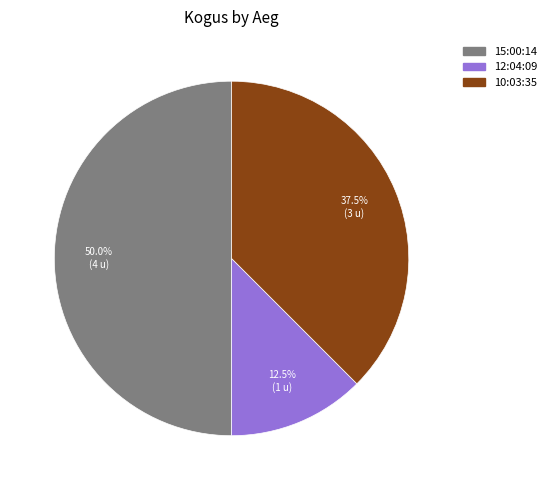

Rank the categories by value from lowest to highest.

12:04:09, 10:03:35, 15:00:14